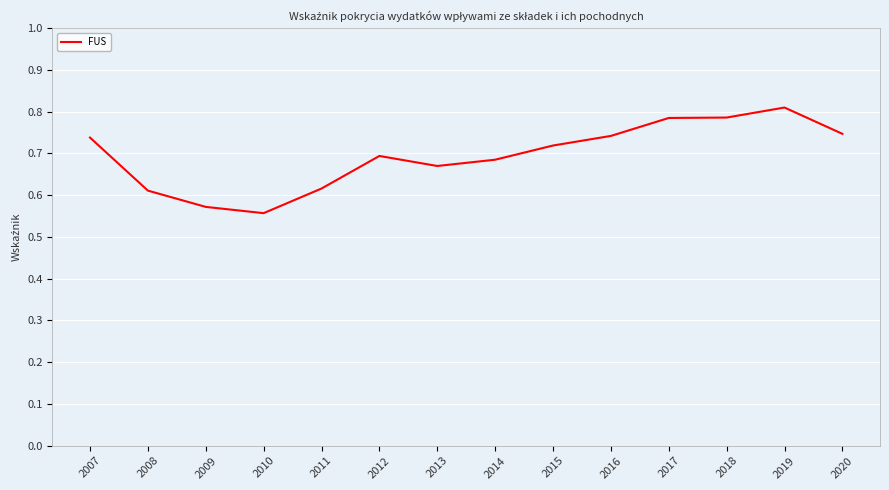

Is it true that the value at 2014 is 0.7?

True